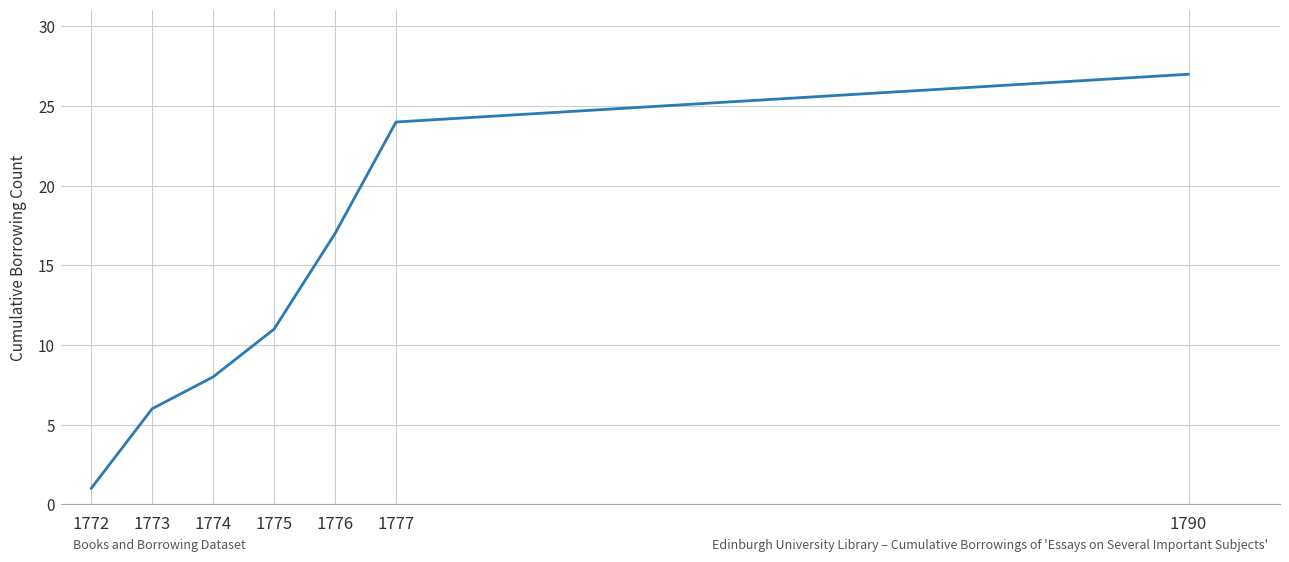

What is the difference between the values at 1777 and 1790?

3